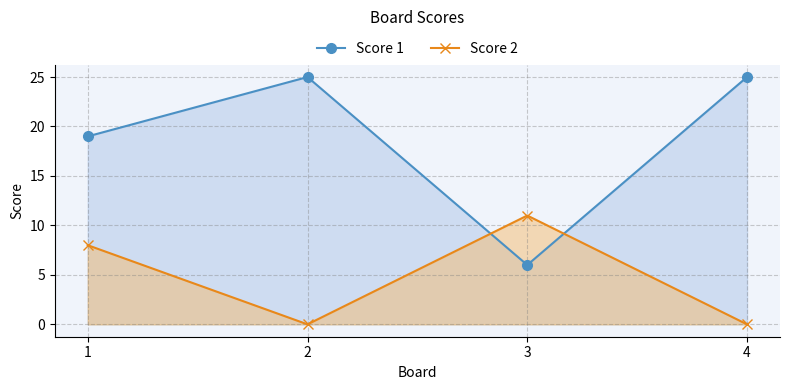

Reading right to left, list all the values displayed in this chart.

Score 1: 4=25	3=6	2=25	1=19
Score 2: 4=0	3=11	2=0	1=8